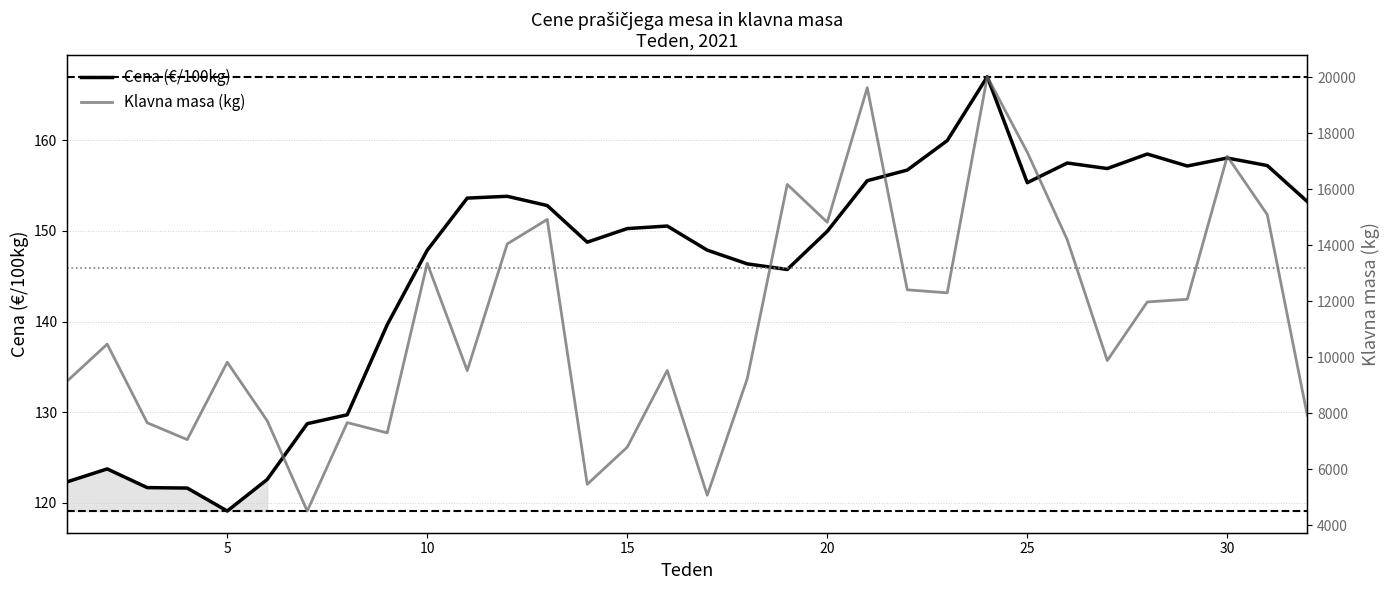

What is the difference between the maximum and minimum values in the Klavna masa (kg) series?

15516.0